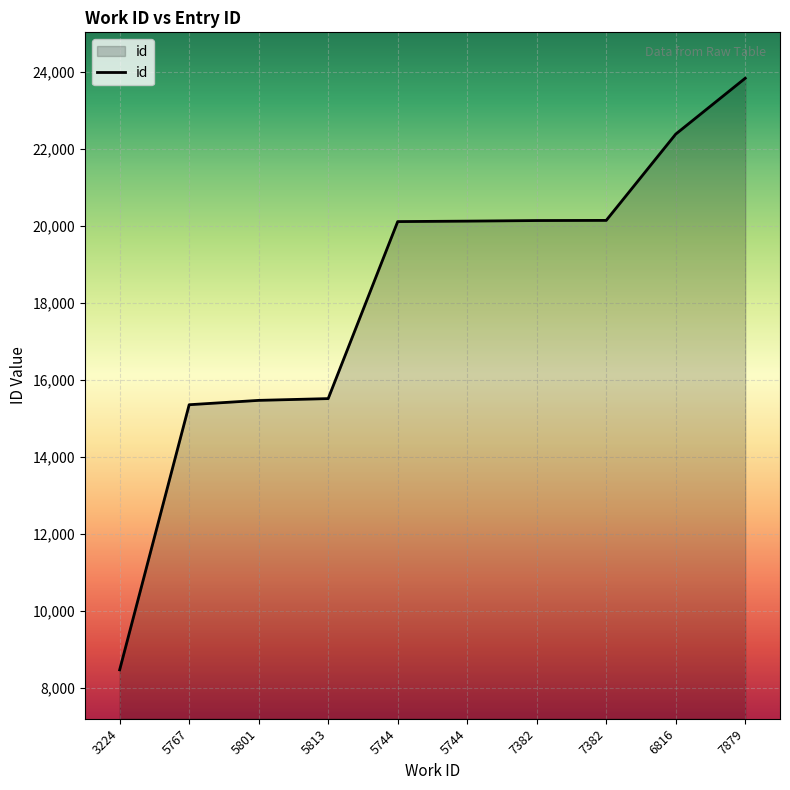

Which has a higher value, 5744 or 5801?

5744